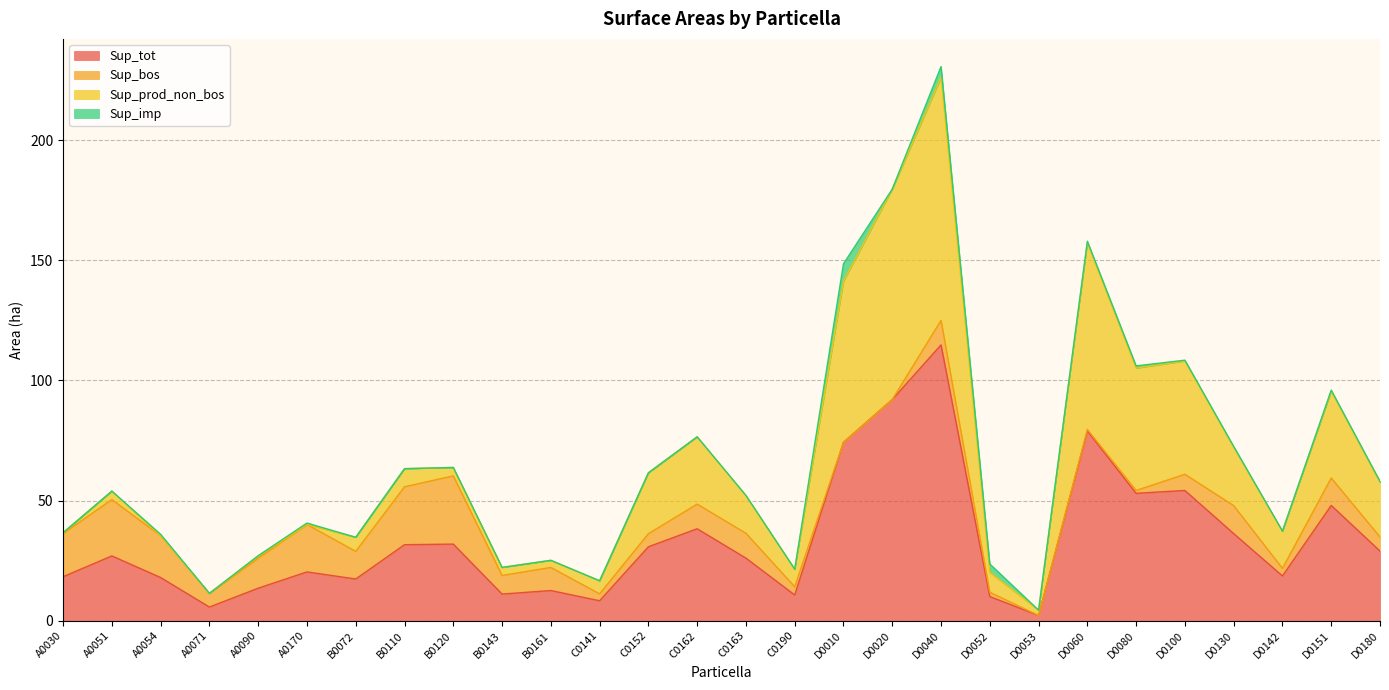

Reading left to right, list all the values displayed in this chart.

Sup_tot: A0030=18.3	A0051=27.0	A0054=18.0	A0071=5.7	A0090=13.5	A0170=20.3	B0072=17.4	B0110=31.6	B0120=31.9	B0143=11.1	B0161=12.6	C0141=8.3	C0152=30.8	C0162=38.3	C0163=26.1	C0190=10.7	D0010=74.3	D0020=92.0	D0040=114.8	D0052=10.1	D0053=2.2	D0060=79.0	D0080=53.0	D0100=54.2	D0130=36.3	D0142=18.6	D0151=48.0	D0180=29.0
Sup_bos: A0030=18.0	A0051=23.5	A0054=17.4	A0071=5.7	A0090=12.4	A0170=19.8	B0072=11.5	B0110=24.1	B0120=28.4	B0143=7.8	B0161=9.6	C0141=2.9	C0152=5.5	C0162=10.3	C0163=10.3	C0190=3.4	D0010=0.0	D0020=0.0	D0040=10.2	D0052=1.8	D0053=0.0	D0060=0.7	D0080=1.2	D0100=6.8	D0130=11.6	D0142=3.2	D0151=11.4	D0180=5.9
Sup_prod_non_bos: A0030=0.3	A0051=3.5	A0054=0.0	A0071=0.0	A0090=0.9	A0170=0.0	B0072=5.8	B0110=7.5	B0120=3.5	B0143=3.3	B0161=3.0	C0141=5.4	C0152=25.3	C0162=28.0	C0163=15.7	C0190=7.3	D0010=67.0	D0020=87.5	D0040=101.1	D0052=8.3	D0053=2.2	D0060=77.6	D0080=50.9	D0100=47.1	D0130=24.3	D0142=15.5	D0151=36.1	D0180=22.8
Sup_imp: A0030=0.0	A0051=0.0	A0054=0.6	A0071=0.0	A0090=0.2	A0170=0.6	B0072=0.0	B0110=0.0	B0120=0.0	B0143=0.0	B0161=0.0	C0141=0.0	C0152=0.0	C0162=0.0	C0163=0.0	C0190=0.0	D0010=7.2	D0020=0.0	D0040=4.5	D0052=3.5	D0053=0.0	D0060=0.7	D0080=0.9	D0100=0.3	D0130=0.3	D0142=0.0	D0151=0.5	D0180=0.3